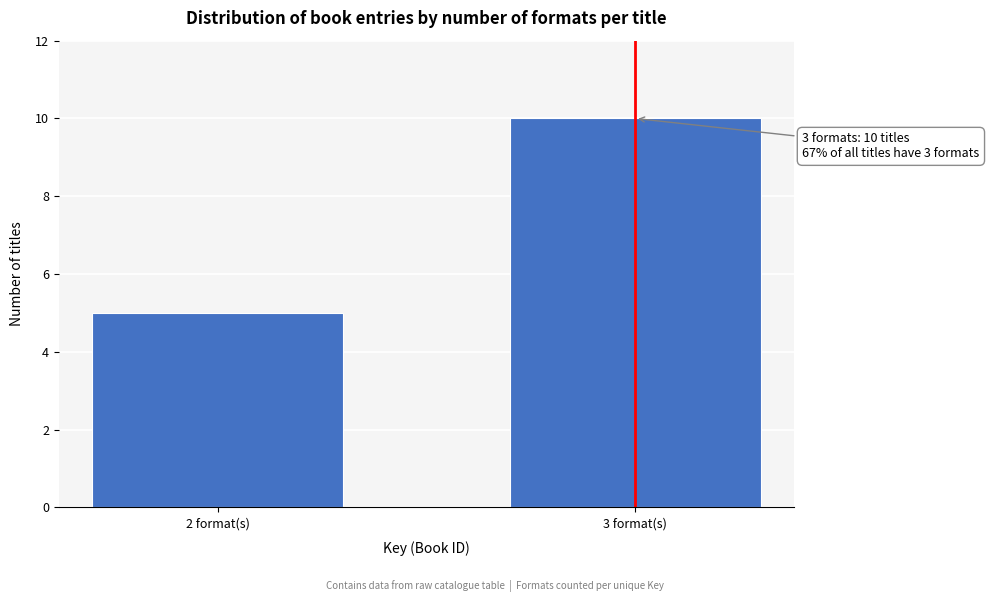

Reading left to right, what are all the values shown in this chart?

5	10